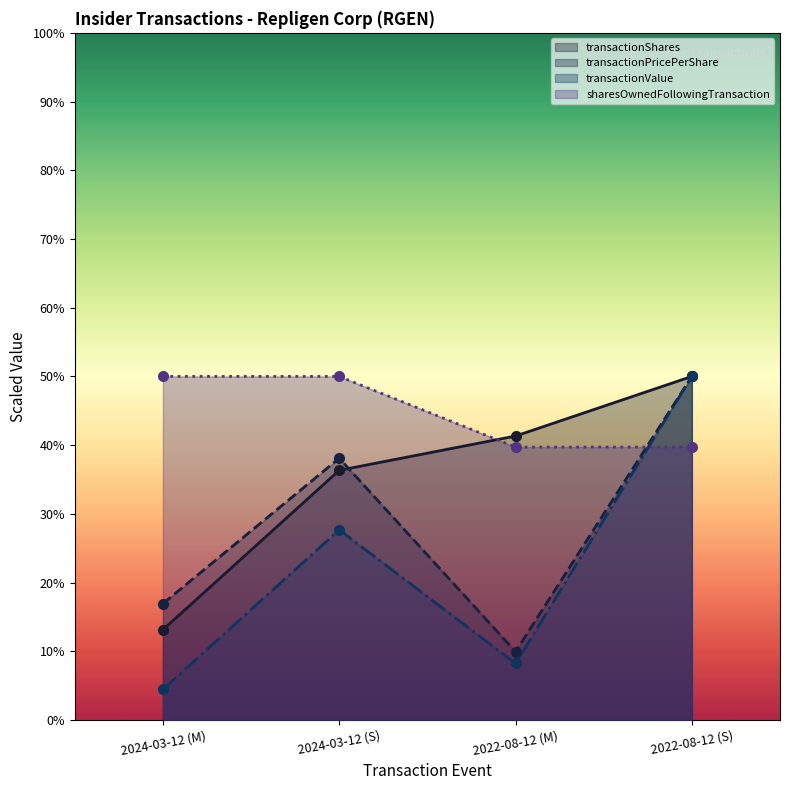

True or false: transactionShares and transactionValue intersect in this chart.

False